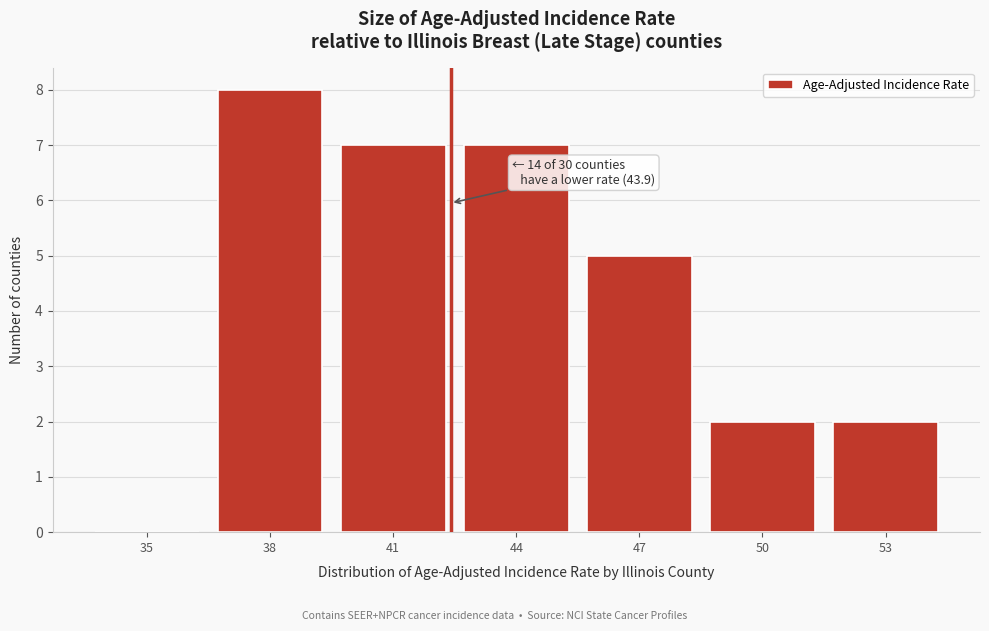

Reading left to right, transcribe all the data shown in this chart.

35=0	38=8	41=7	44=7	47=5	50=2	53=2